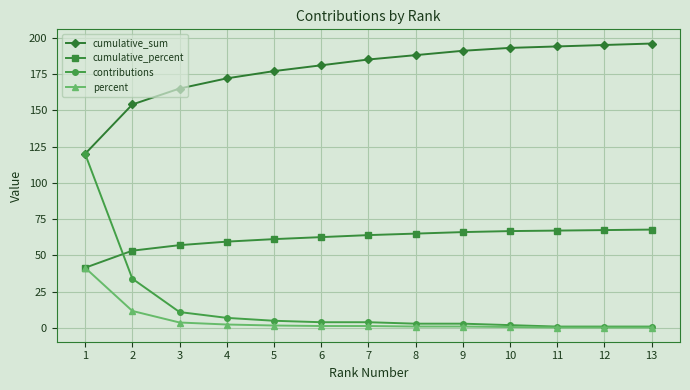

Which series has the largest total across all categories?

cumulative_sum